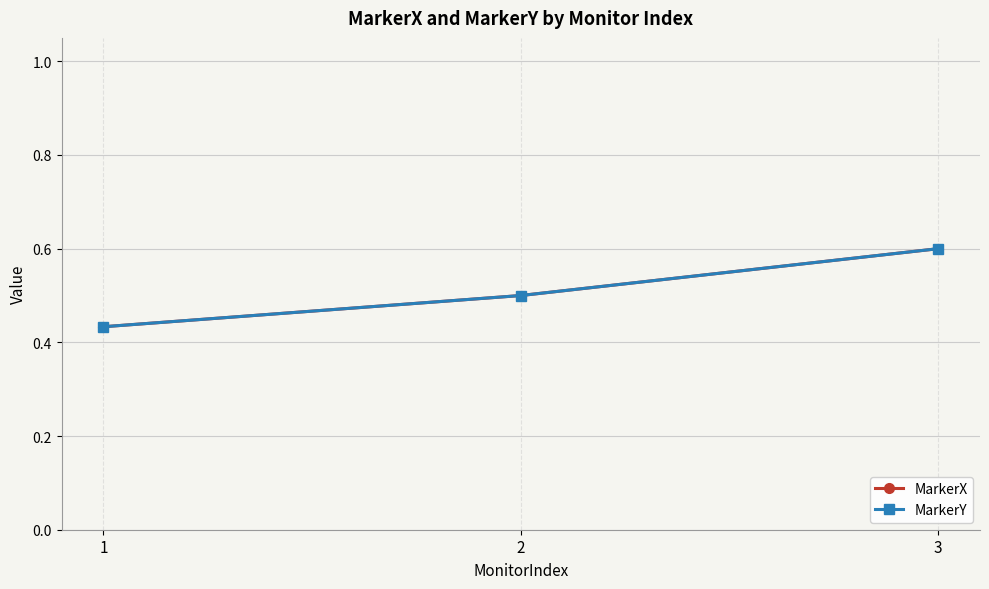

Is this an area chart (filled region under the line)?

No